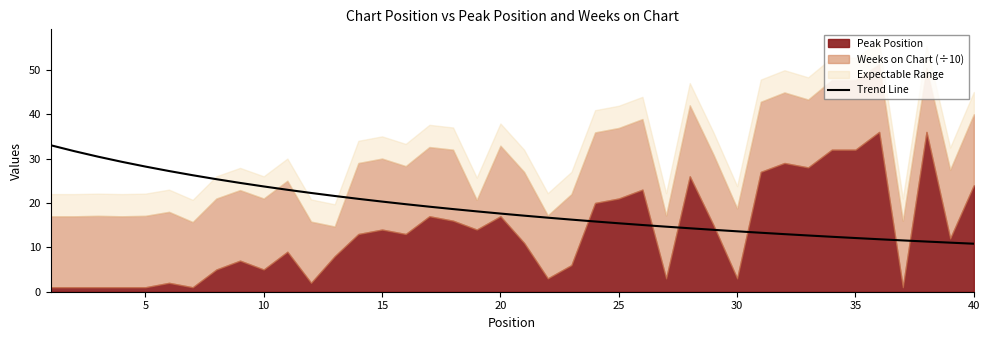

How many values exceed 17?

21